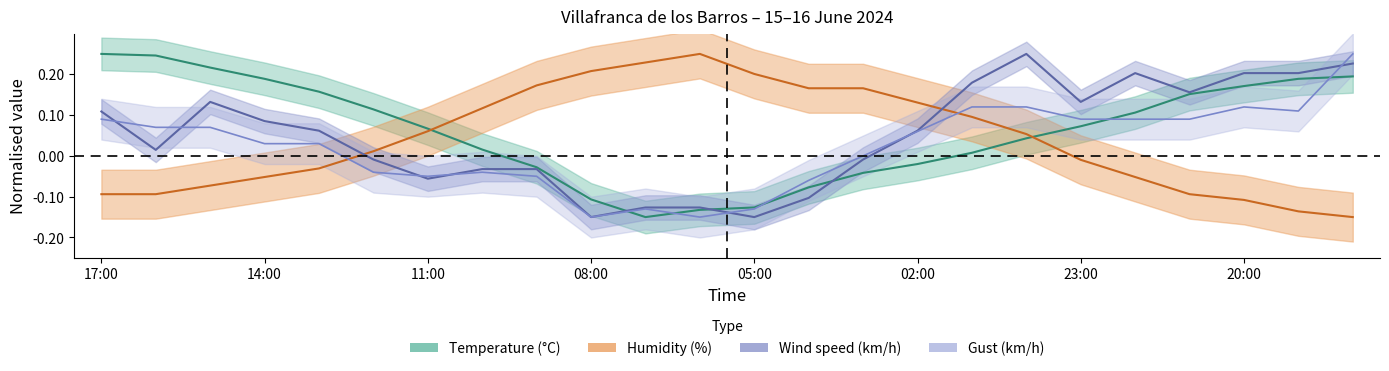

List the series in order of their overall mean, highest first.

Temperature (C), Wind speed (km/h), Humidity (%), Gust (km/h)